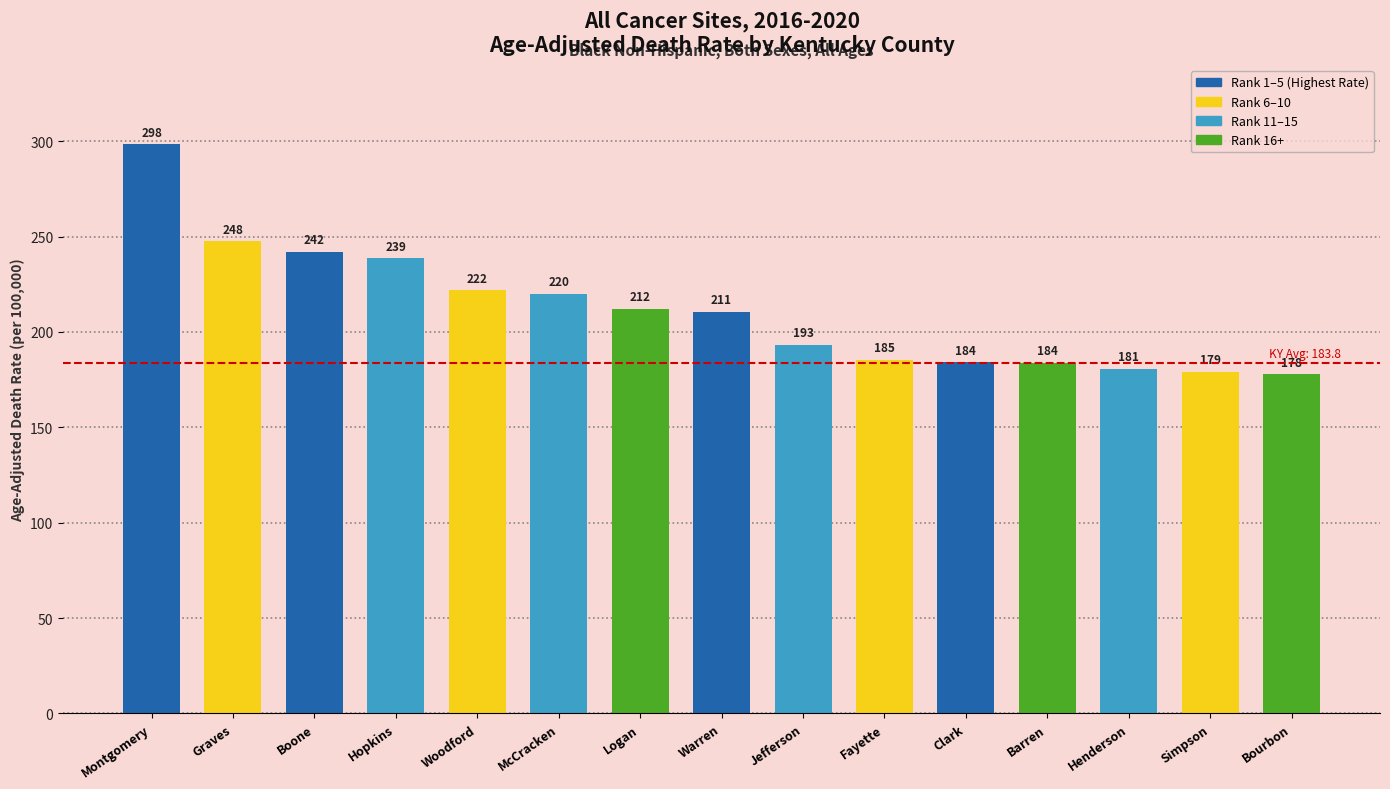

Are the bars grouped side by side (vs. stacked)?

No